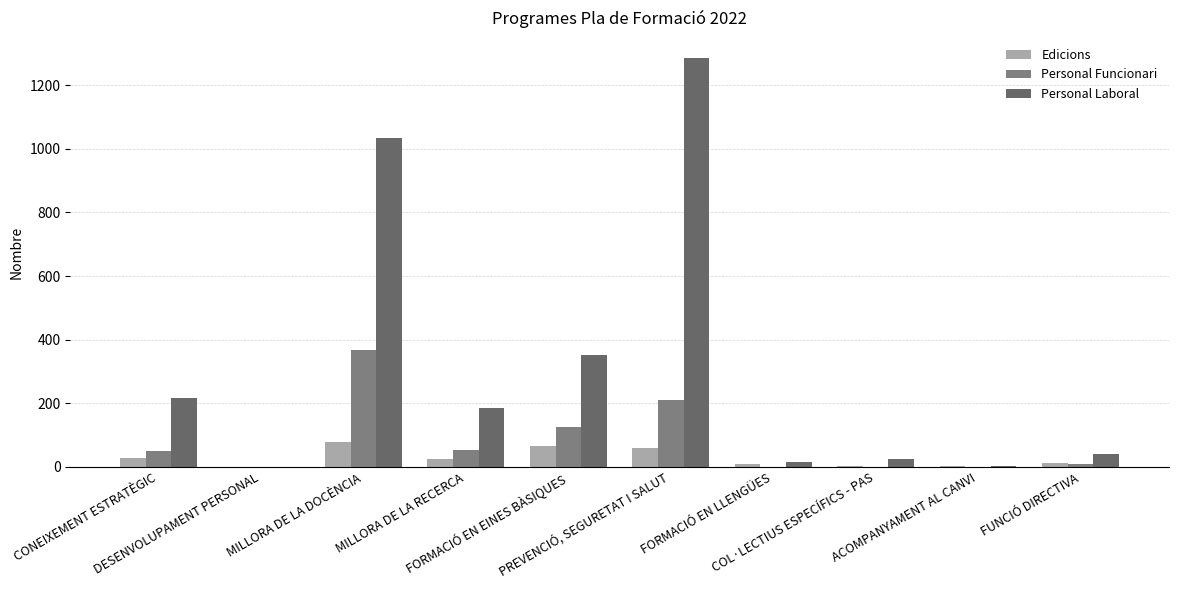

Reading left to right, what are all the values shown in this chart?

Edicions: 28	1	80	25	67	60	9	4	3	13
Personal Funcionari: 49	0	369	53	127	211	0	1	1	9
Personal Laboral: 217	1	1034	184	351	1284	17	26	4	40